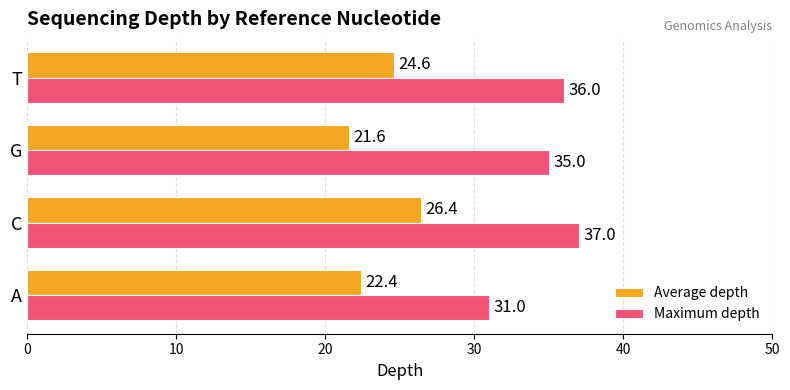

Where is Maximum depth nearest to the value 34?

G